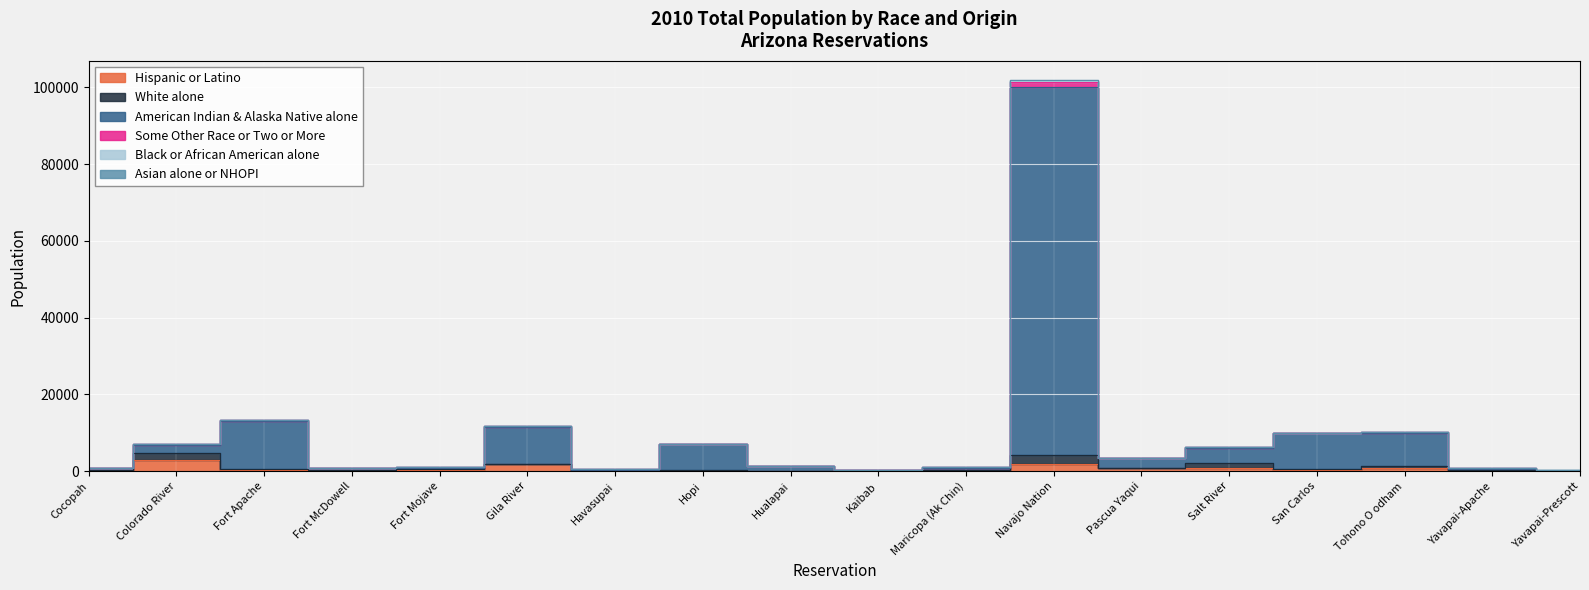

The Some Other Race or Two or More series shows 1965 at Salt River. True or false?

False